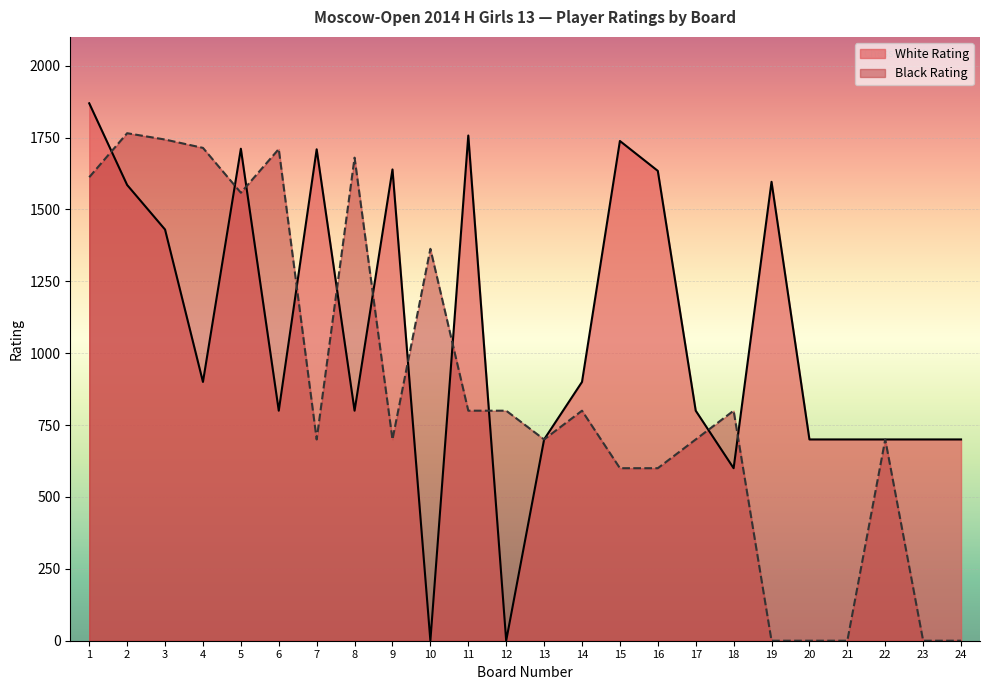

Reading left to right, transcribe all the data shown in this chart.

White Rating: 1=1869	2=1585	3=1430	4=900	5=1711	6=800	7=1709	8=800	9=1639	10=0	11=1757	12=0	13=700	14=900	15=1738	16=1634	17=800	18=600	19=1596	20=700	21=700	22=700	23=700	24=700
Black Rating: 1=1612	2=1765	3=1743	4=1714	5=1558	6=1710	7=700	8=1680	9=700	10=1363	11=800	12=800	13=700	14=800	15=600	16=600	17=700	18=800	19=0	20=0	21=0	22=700	23=0	24=0